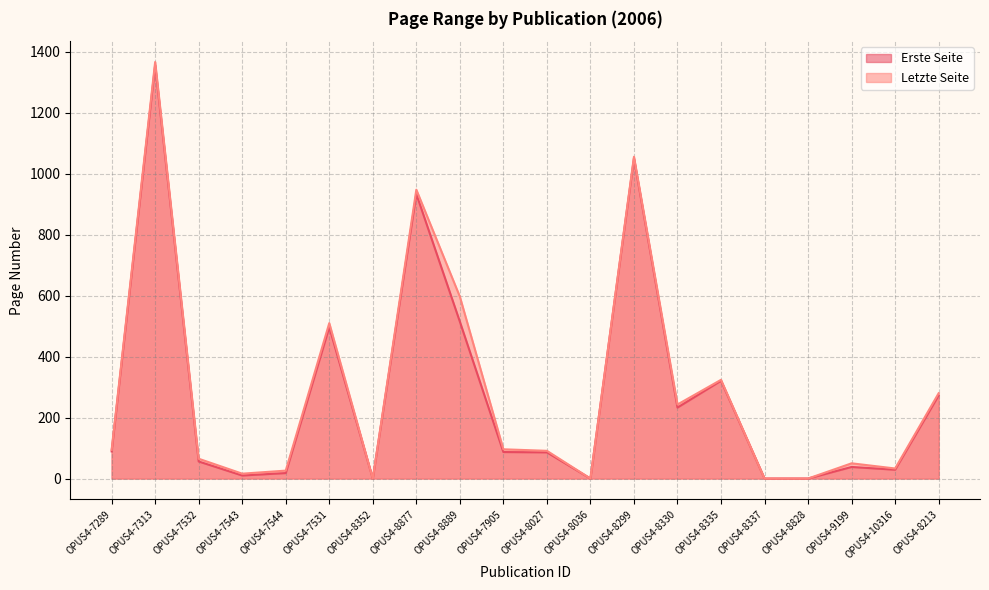

What is the sum of all Letzte Seite values?

5796